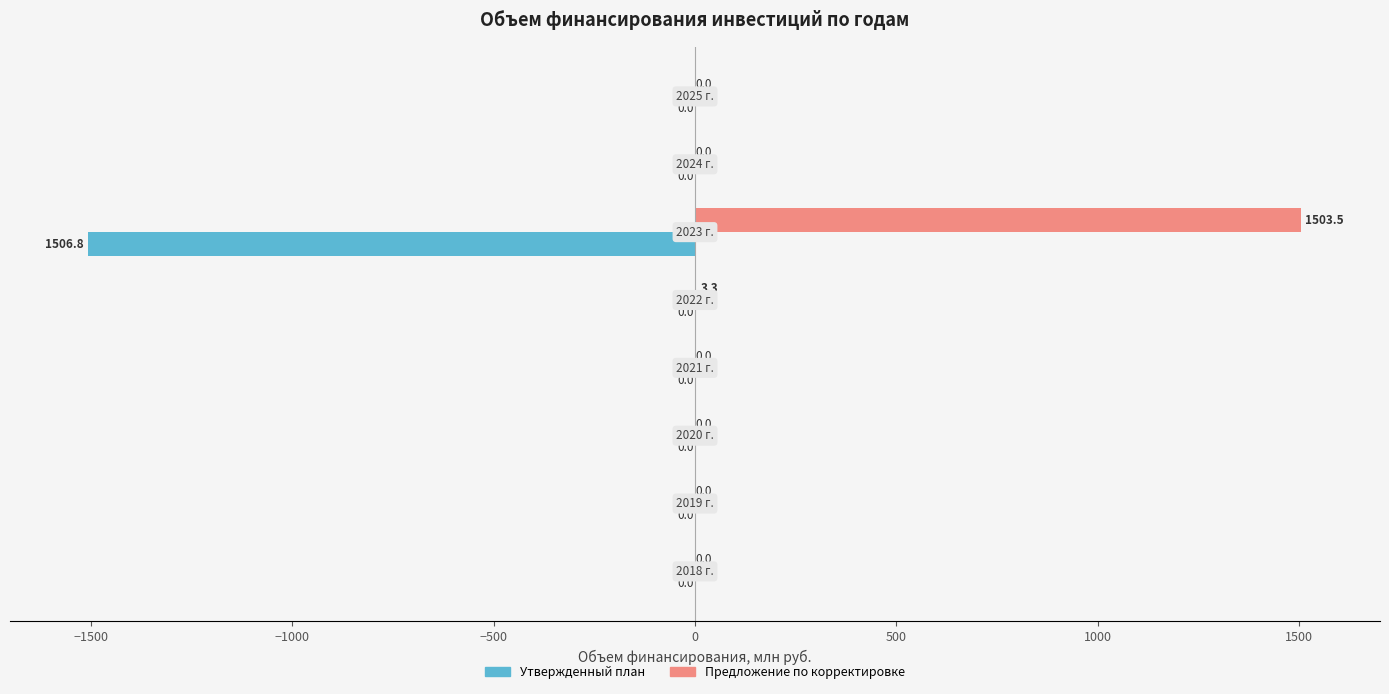

What are all the series names shown in the legend?

Утвержденный план, Предложение по корректировке